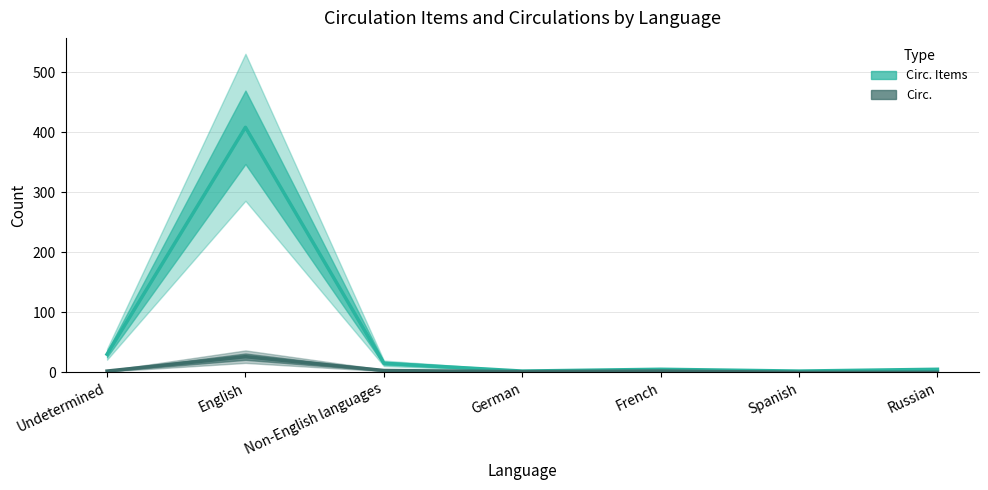

Rank the series by their maximum value, from highest to lowest.

Circ. Items, Circ.